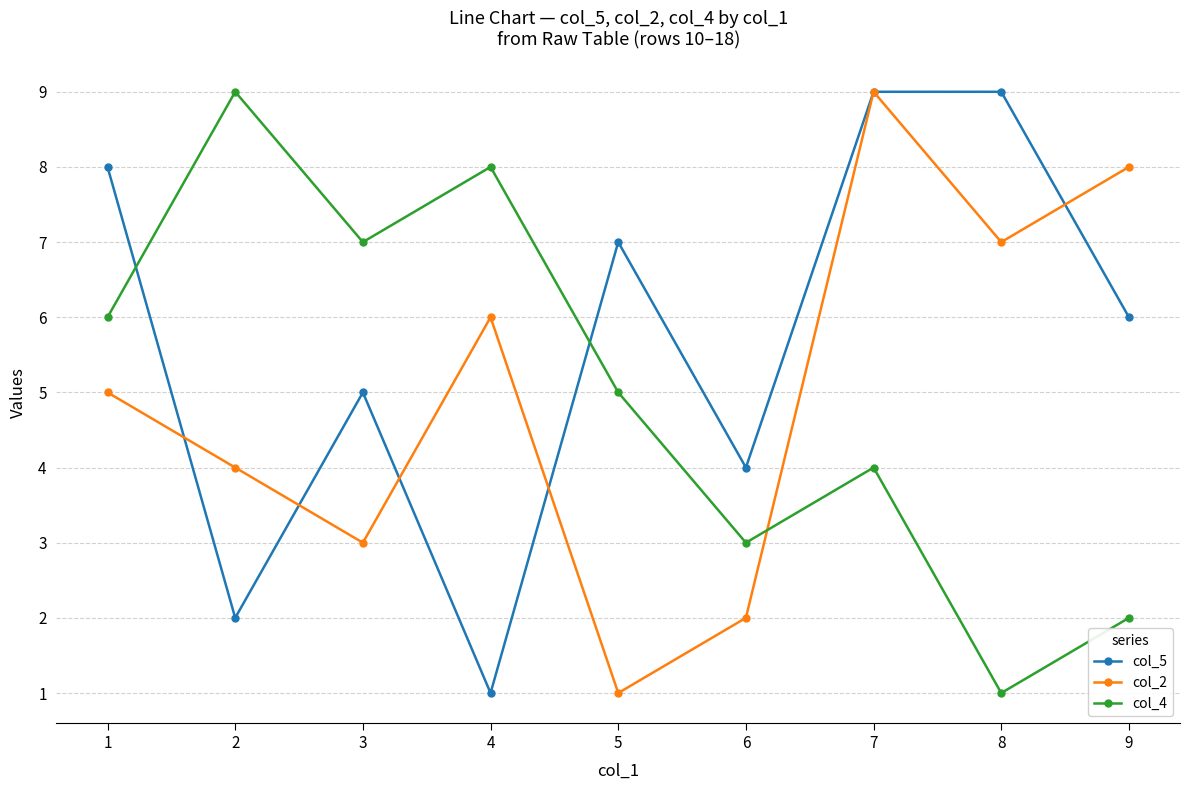

What is the value of the col_2 point at the 8th from the left?

7